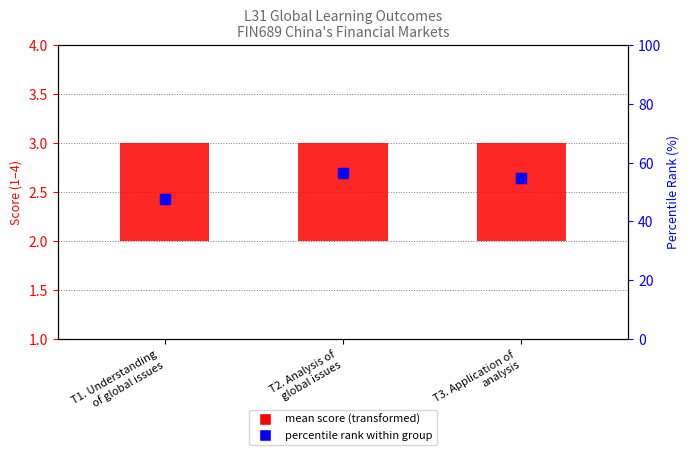

List the labels in order of value, smallest first.

T1. Understanding
of global issues, T3. Application of
analysis, T2. Analysis of
global issues